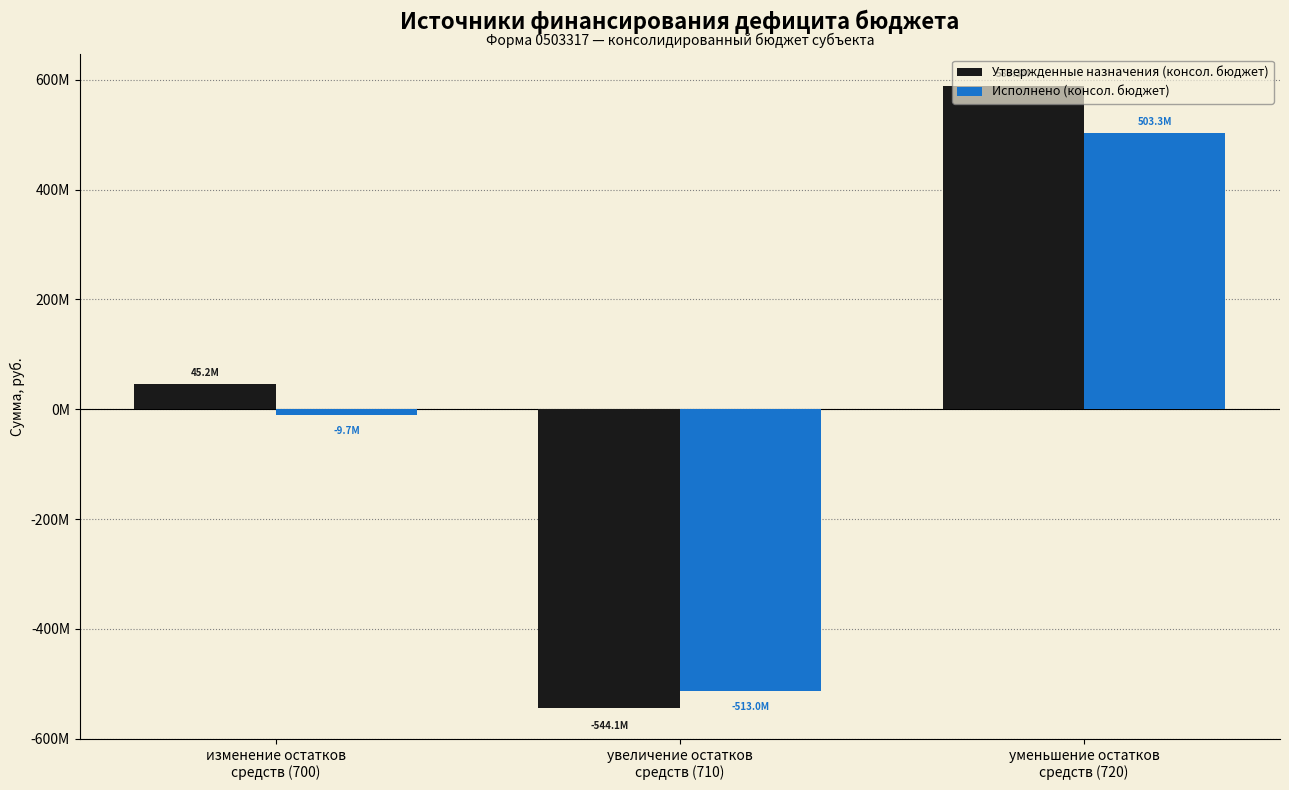

What is the sum of all Утвержденные назначения (консол. бюджет) values?

90446417.5